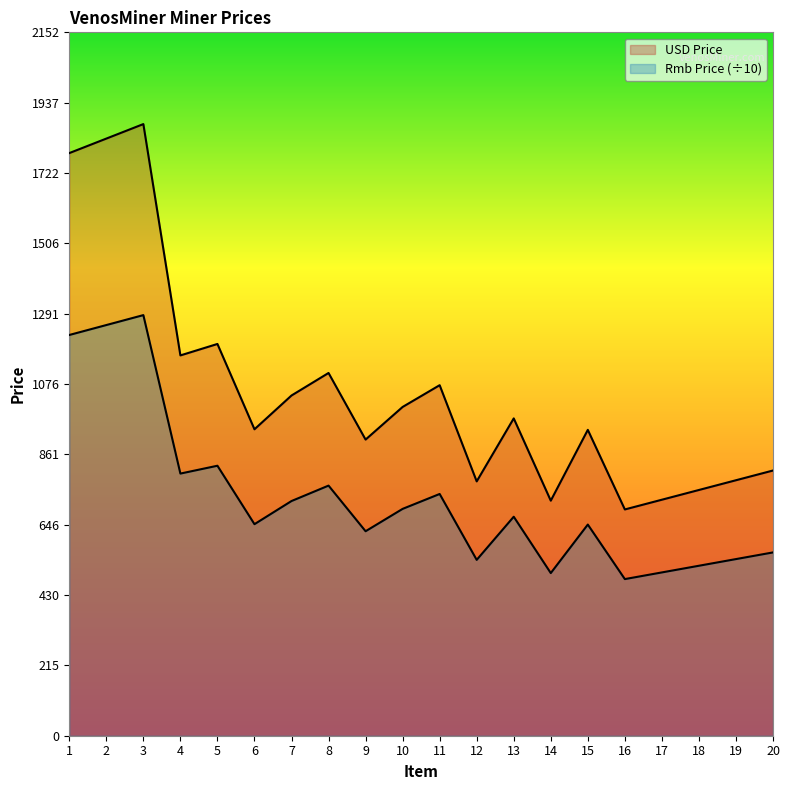

What is the value of the Rmb Price point at the 5th from the left?

826.0